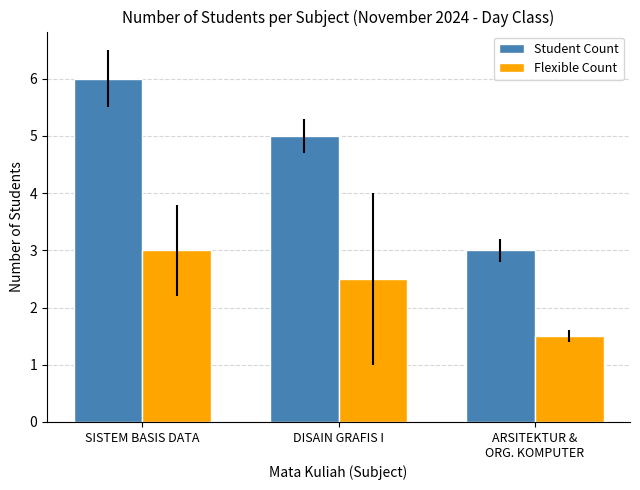

At ARSITEKTUR &
ORG. KOMPUTER, list the series in order from smallest to largest.

Flexible Count, Student Count